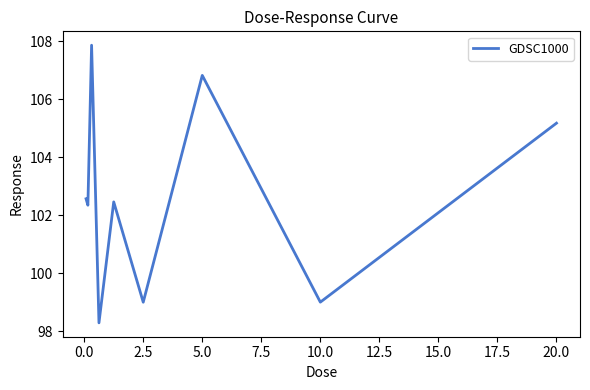

What is the difference between the maximum and minimum values?

9.6